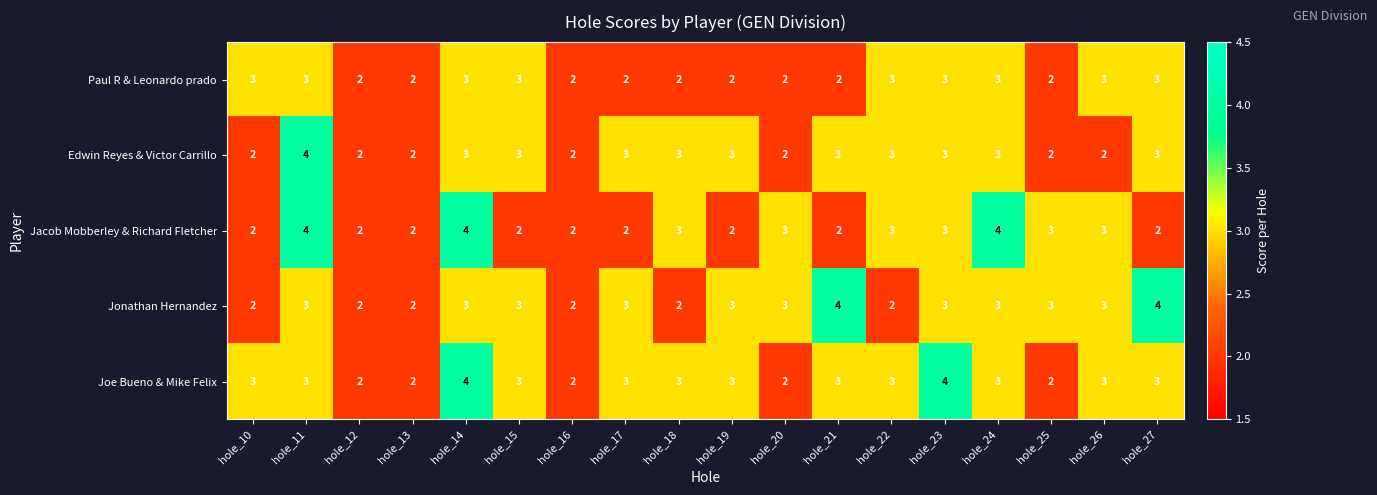

What is the minimum value shown in the chart?

2